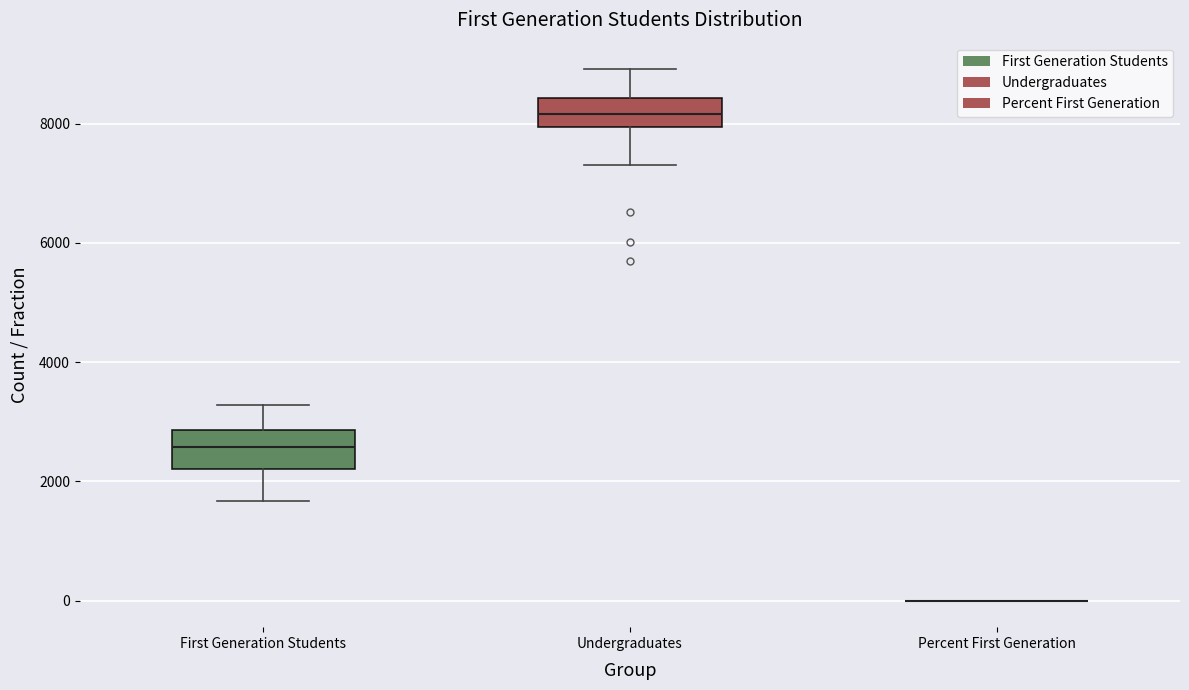

Reading left to right, read every box against the y-axis: the position of its median line, the range the box covers, and the ends of its whiskers. The values are not printed on the chart, so give them approximately, as read against the axis.

First Generation Students: median 2600, box 2200 to 2800, whiskers 1600 to 3200
Undergraduates: median 8200, box 8000 to 8400, whiskers 7400 to 9000
Percent First Generation: box collapsed to a line at 0, whiskers 0 to 0